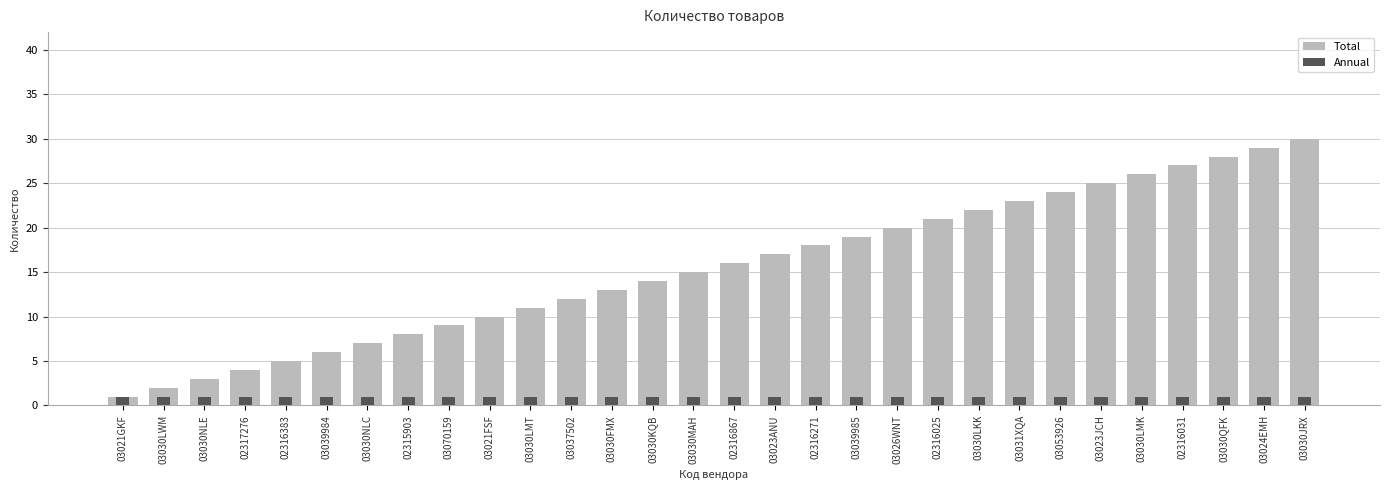

Reading left to right, list all the values displayed in this chart.

Total: 1	2	3	4	5	6	7	8	9	10	11	12	13	14	15	16	17	18	19	20	21	22	23	24	25	26	27	28	29	30
Annual: 1	1	1	1	1	1	1	1	1	1	1	1	1	1	1	1	1	1	1	1	1	1	1	1	1	1	1	1	1	1